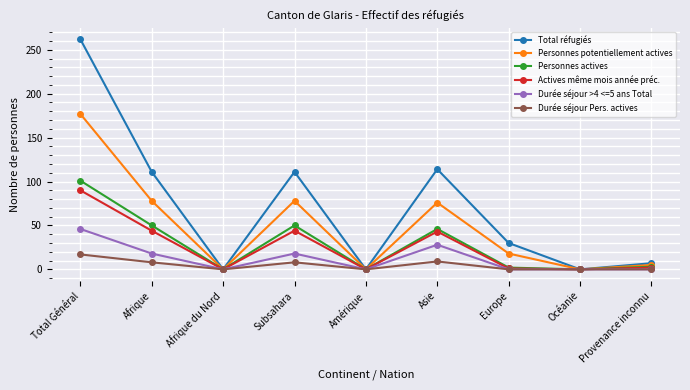

Which series has the largest range (max minus min)?

Total réfugiés